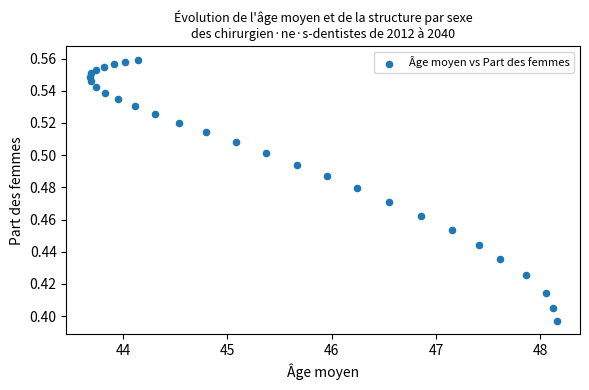

What is the range of X values (max minus min)?

4.5